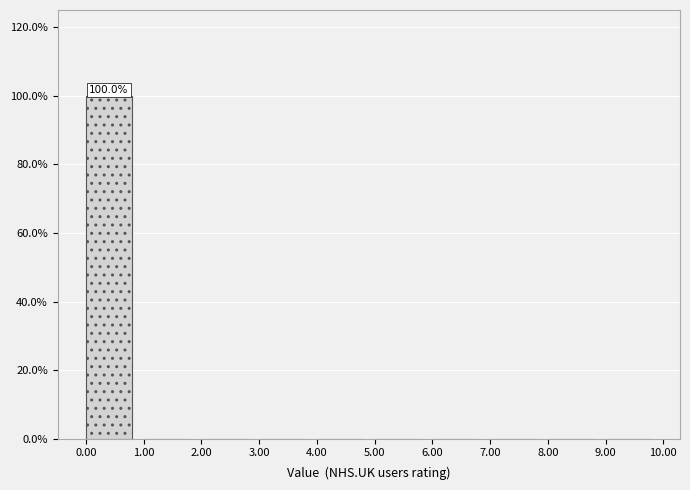

Over which range of the x-axis is the bar tallest?

0.00 to 1.00